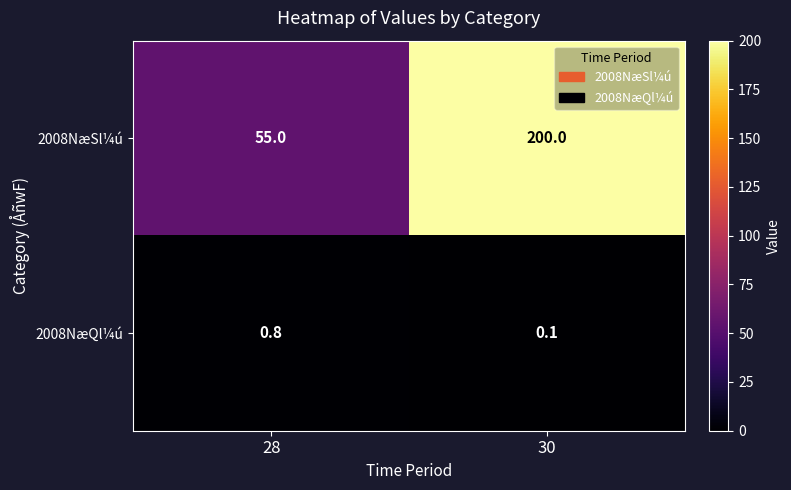

What is the spread (max minus min) of values at 30?

199.9